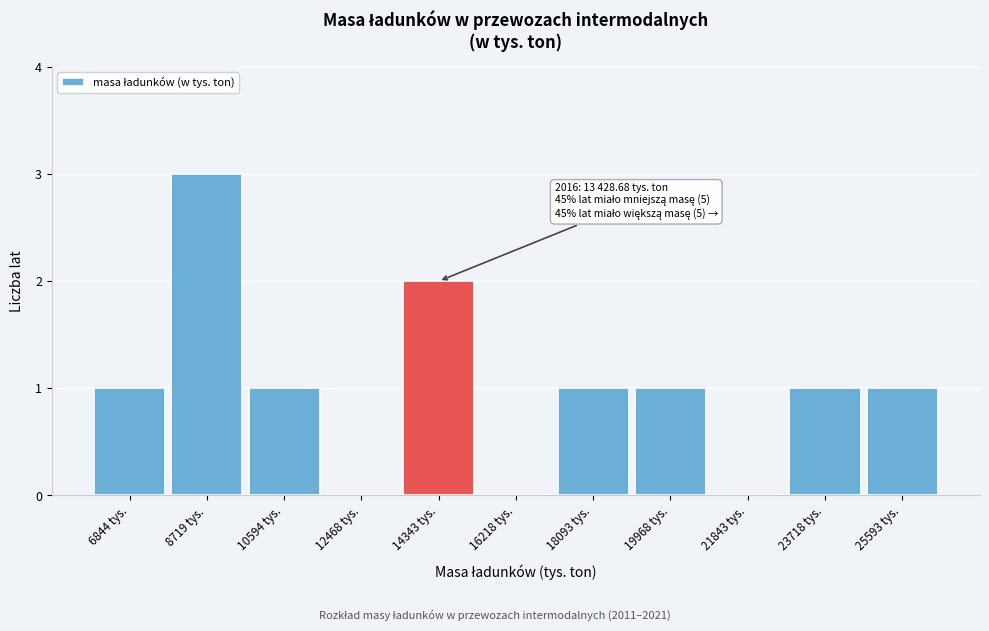

Over which range of the x-axis is the bar tallest?

7800 to 9600